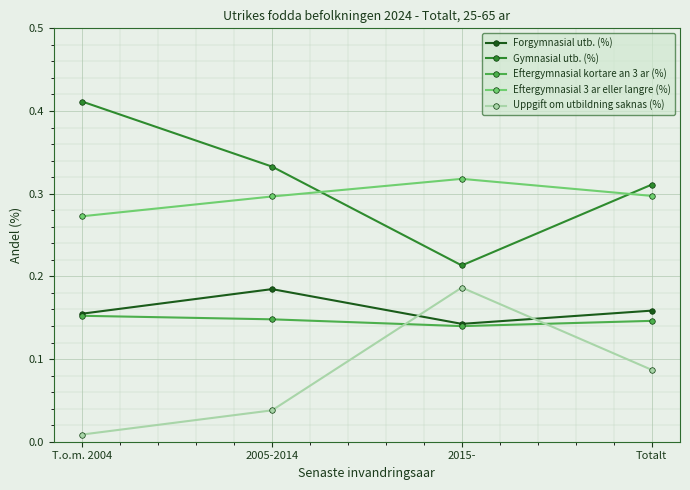

The value of Gymnasial utb. (%) at Totalt is 0.3. True or false?

True